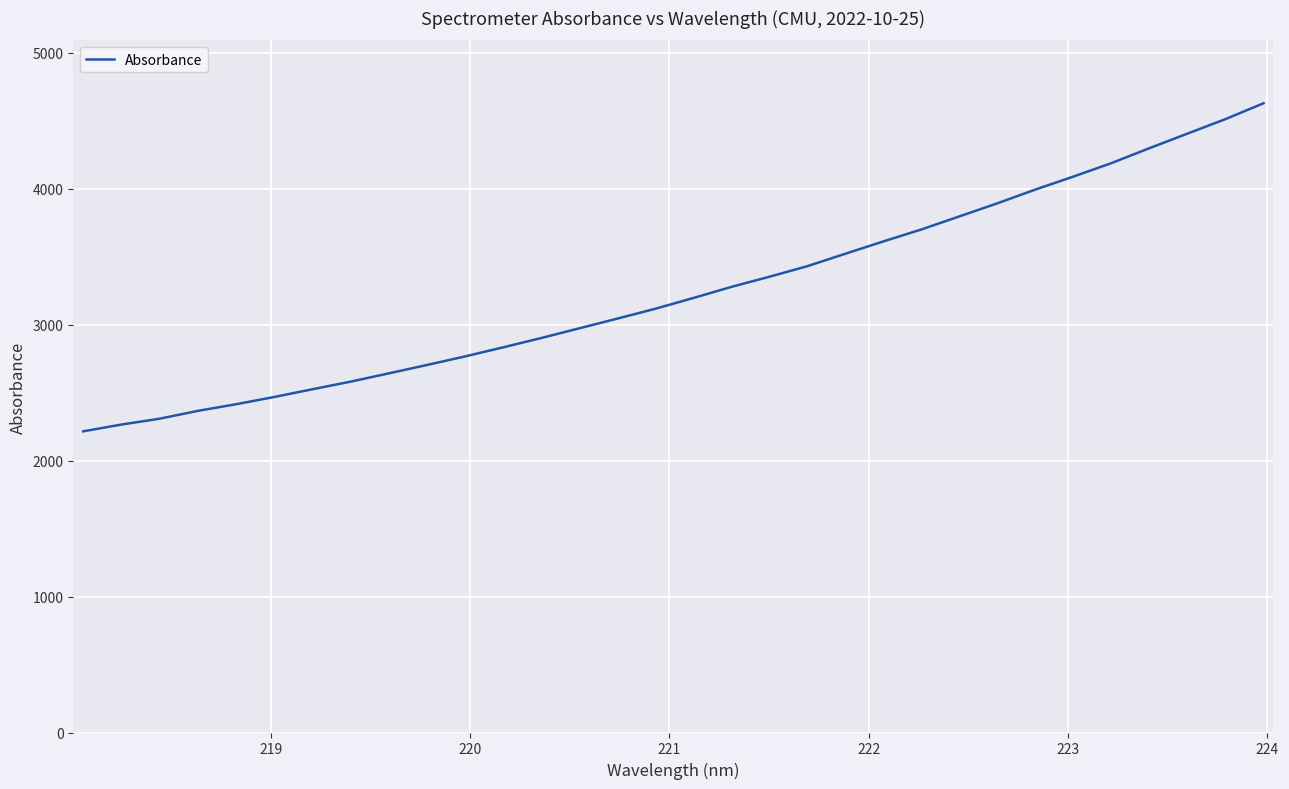

Does the chart have visible grid lines?

Yes